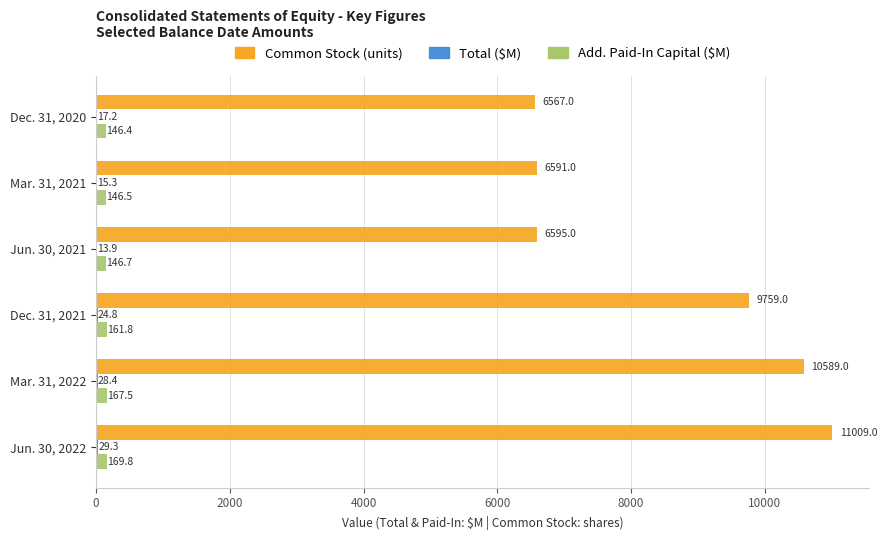

At which category is the sum across all series the highest?

Jun. 30, 2022